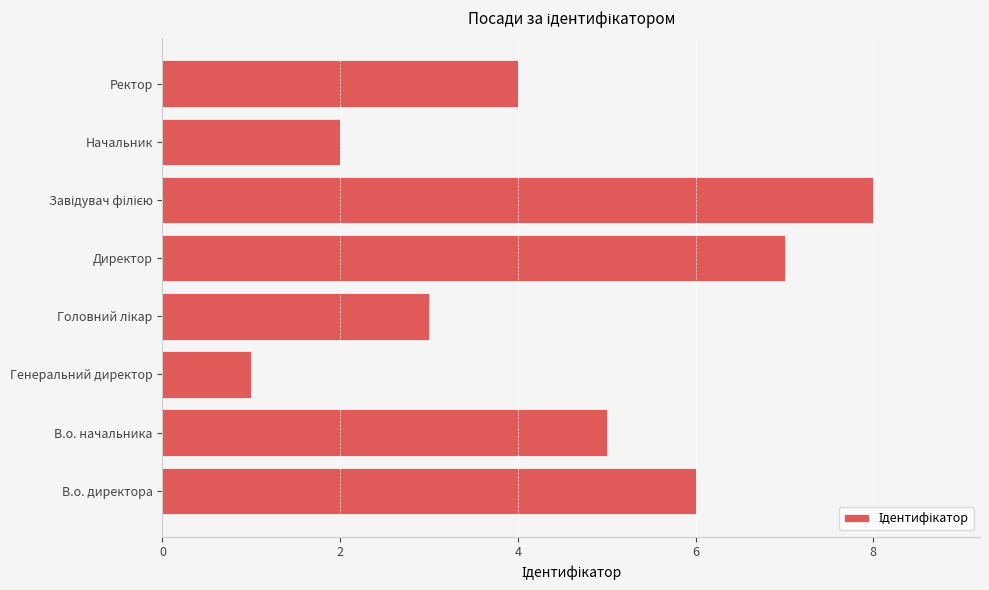

Approximately how many times larger is the value at В.о. начальника compared to Директор?

0.7